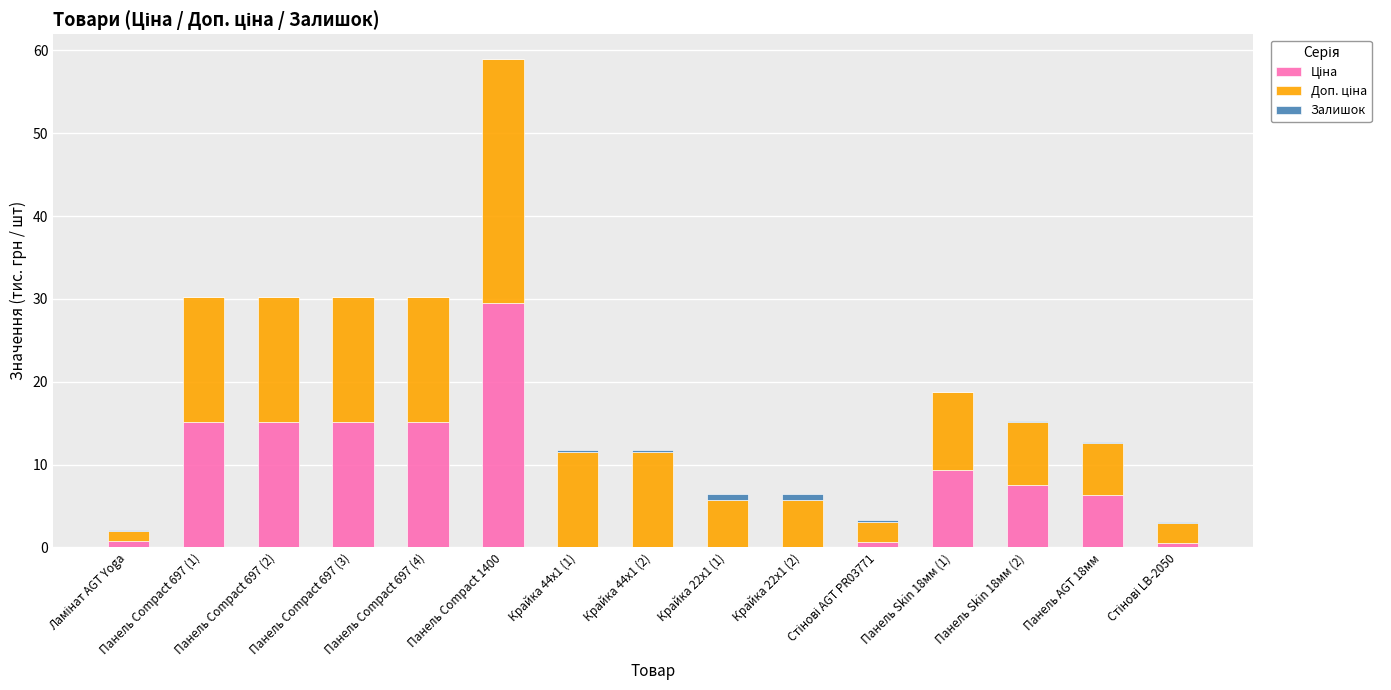

At which category is the sum across all series the highest?

Панель Compact 1400